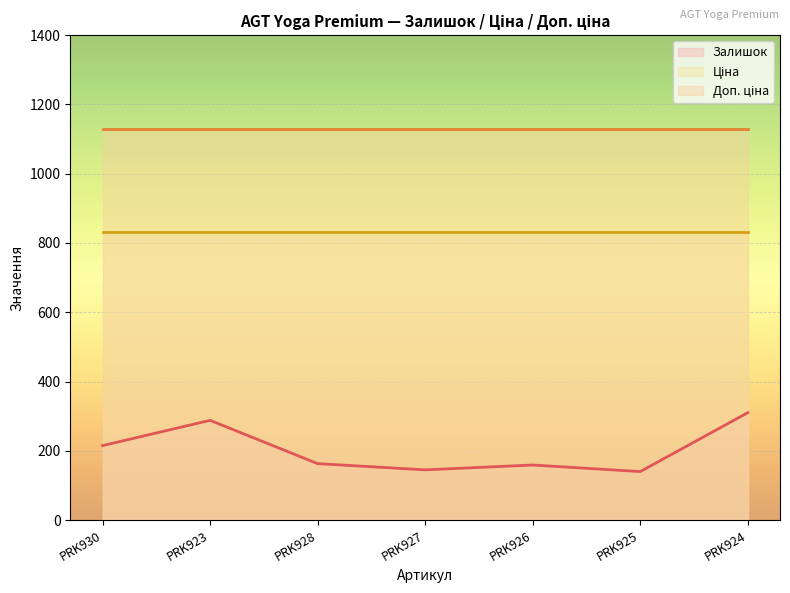

What is the sum of all Ціна values?

5826.7